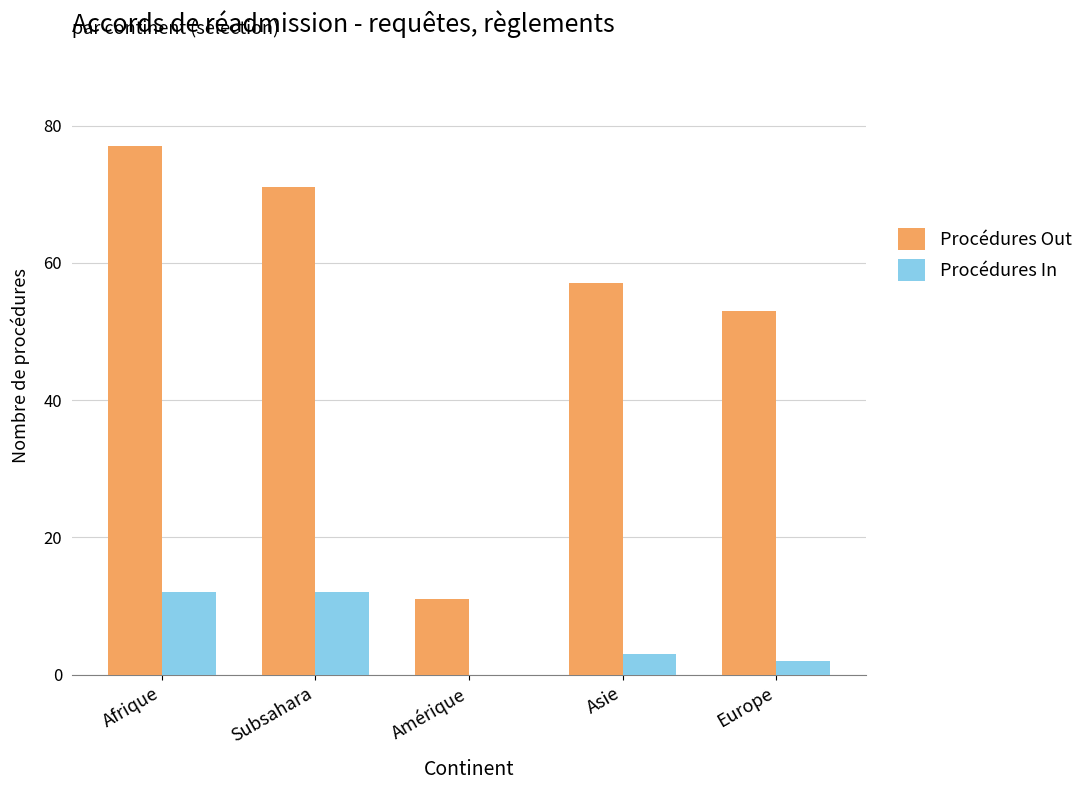

What is the sum of the Procédures In values at Asie and Amérique?

3